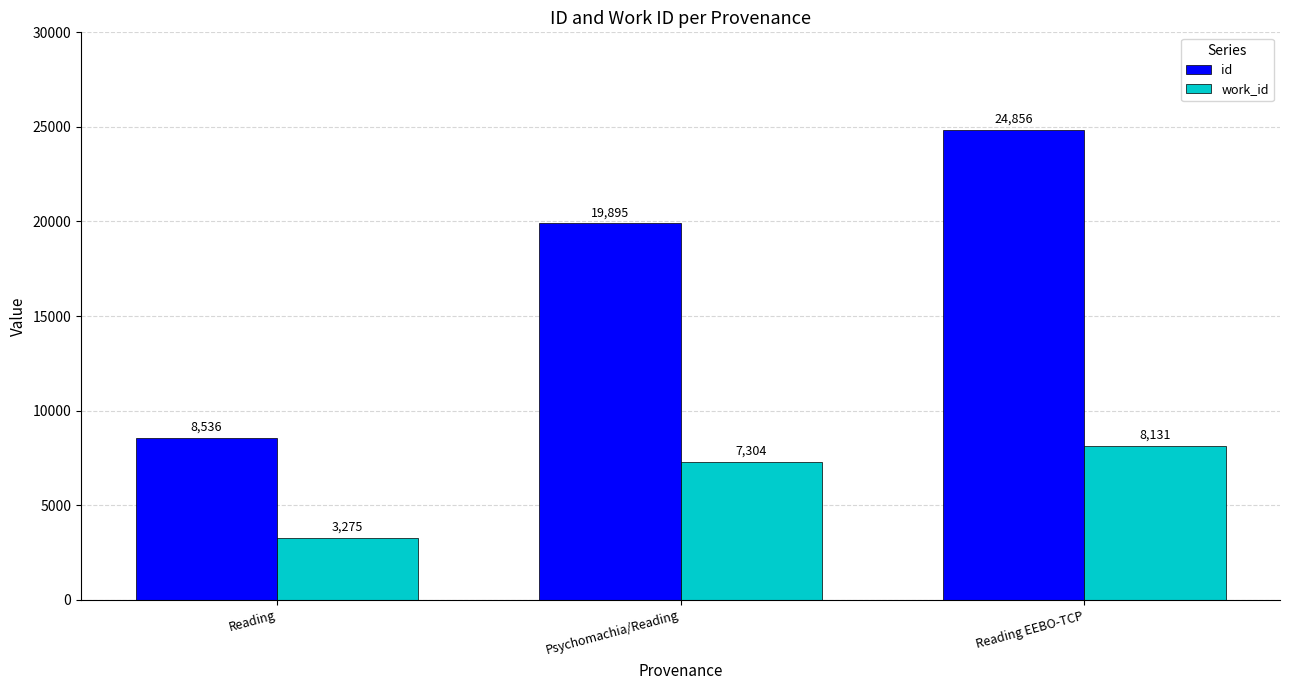

What is the sum of all work_id values?

18710